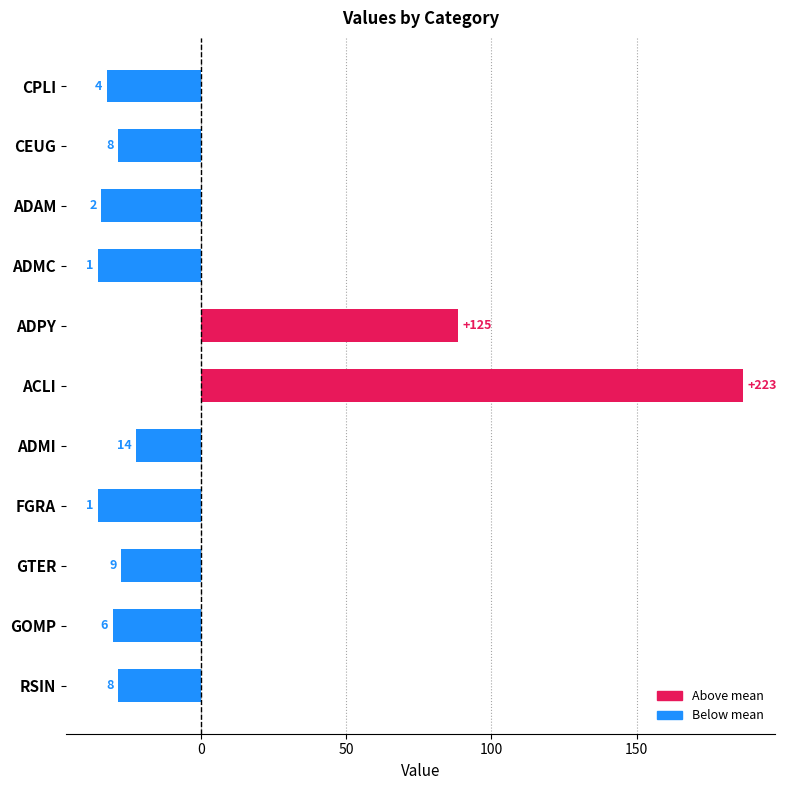

What is the difference between the second highest and minimum values?

124.0